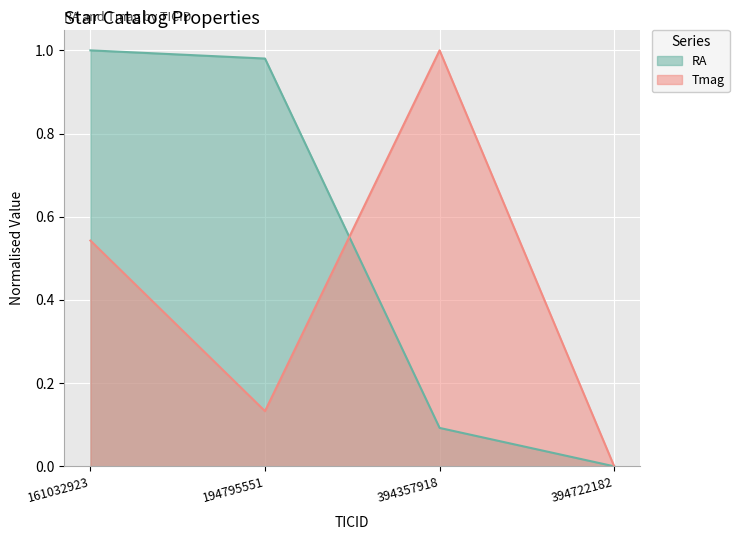

What is the total value across all series at 161032923?

1.5